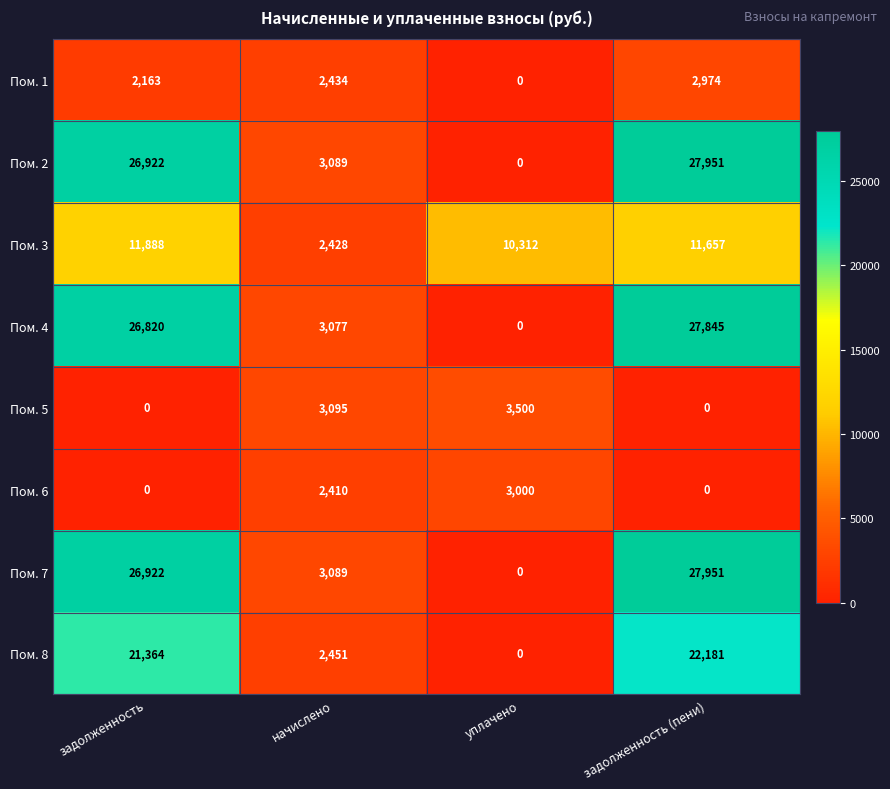

What value does the Пом. 2 series have at начислено?

3089